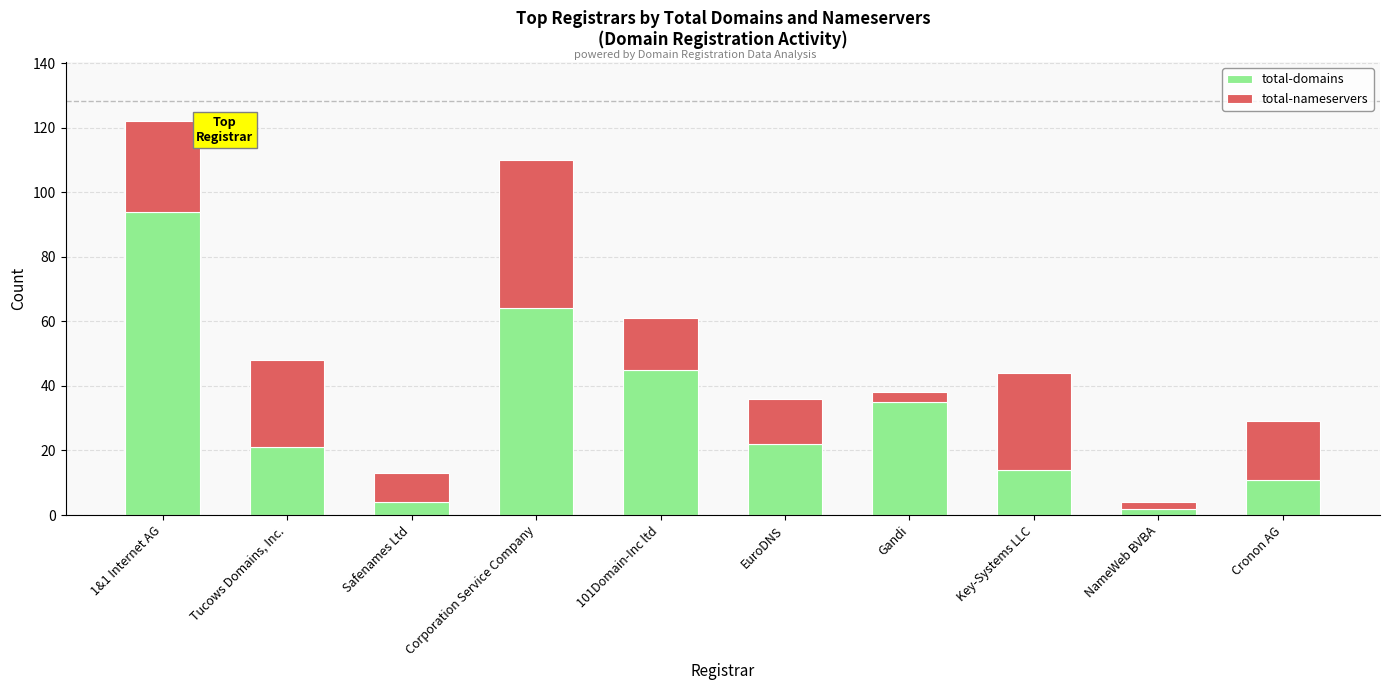

Is it true that total-domains equals 11 at Tucows Domains, Inc.?

False